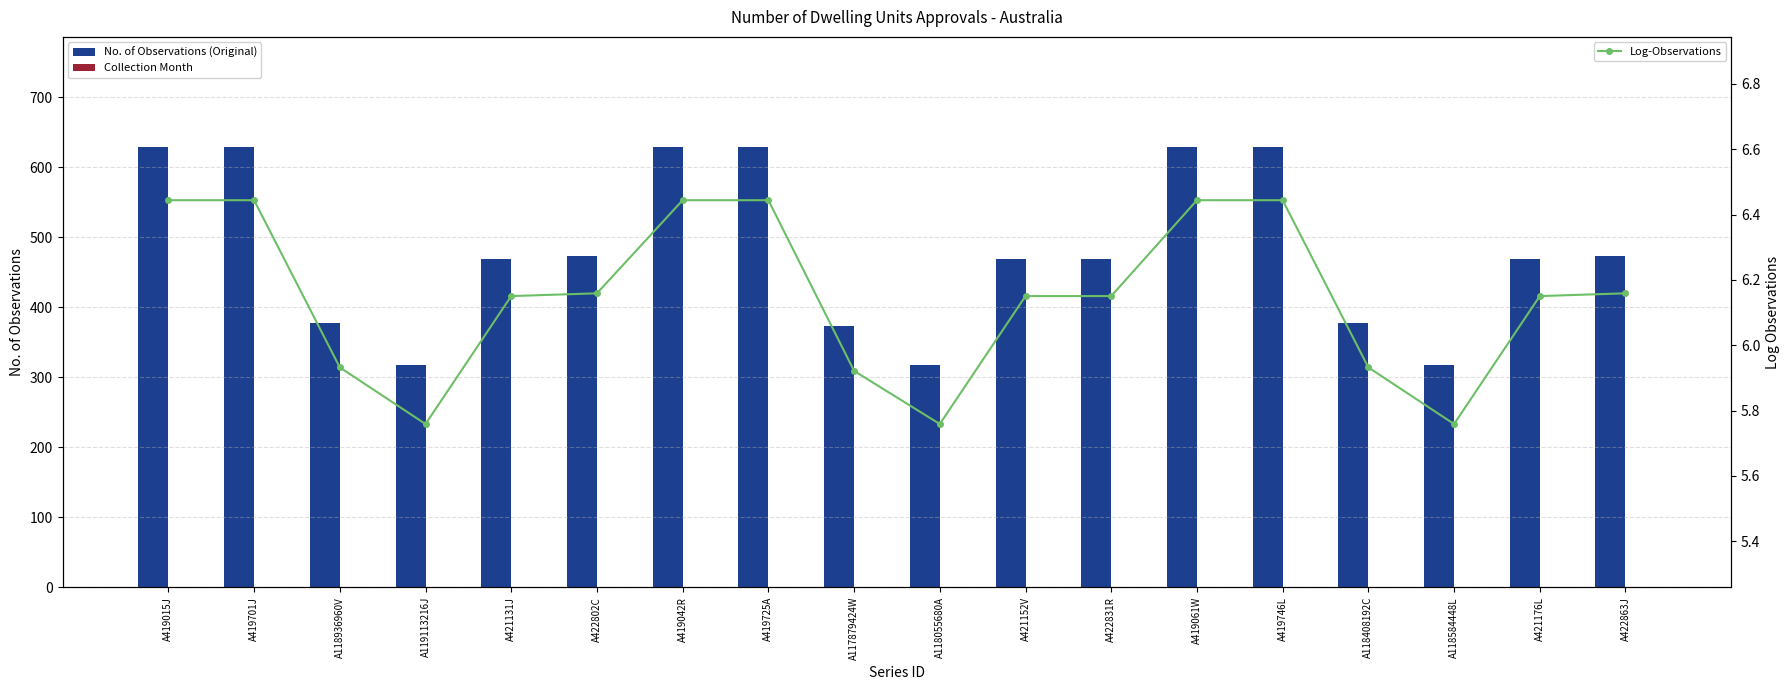

Rank the series at A118584448L from highest to lowest value.

No. of Observations (Original), Log-Observations, Collection Month